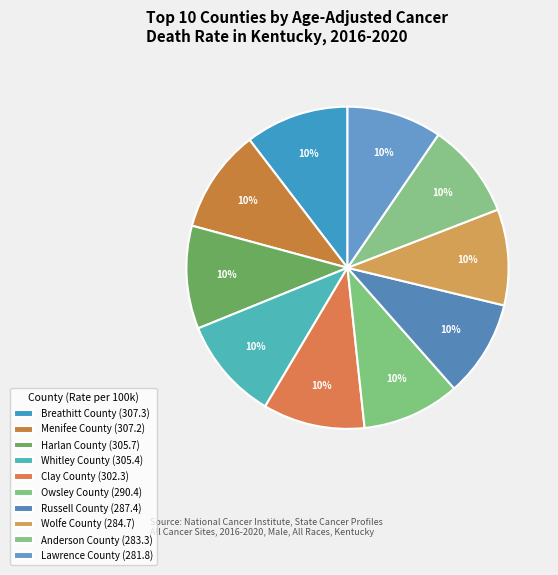

How much of the chart is everything except Harlan County?

89.7%